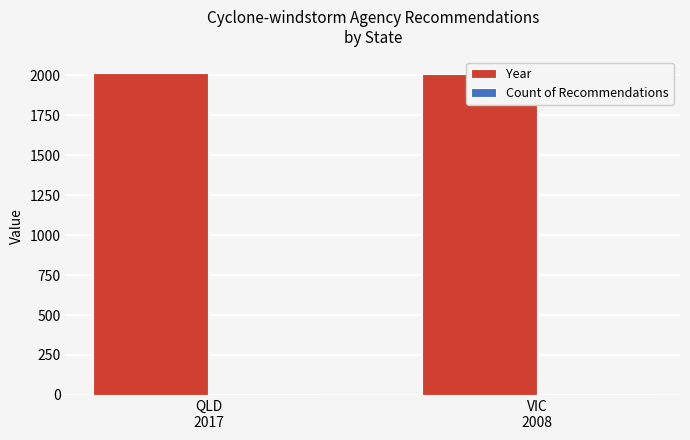

What is the label of the 1st bar from the left?

QLD
2017